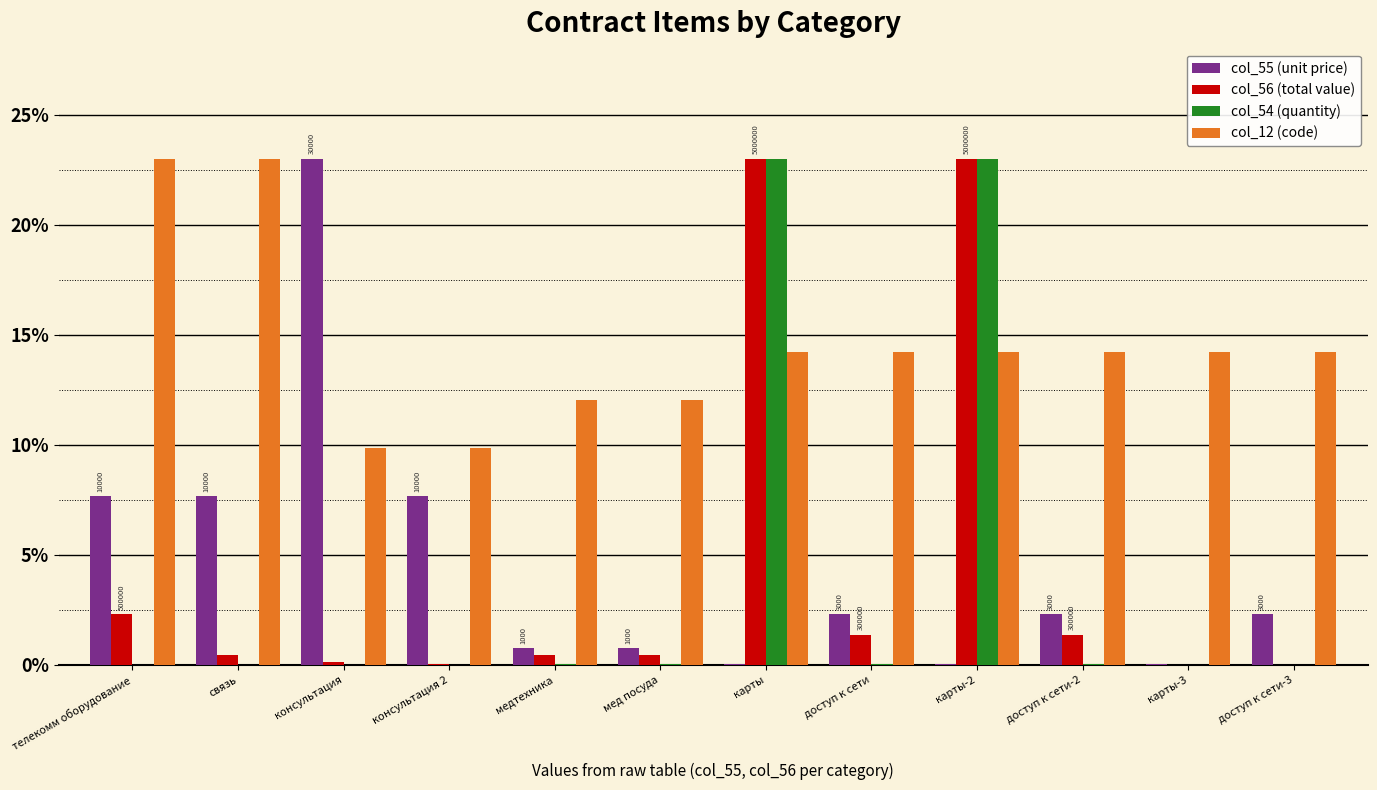

What is the sum of all col_56 (total value) values?

52.6